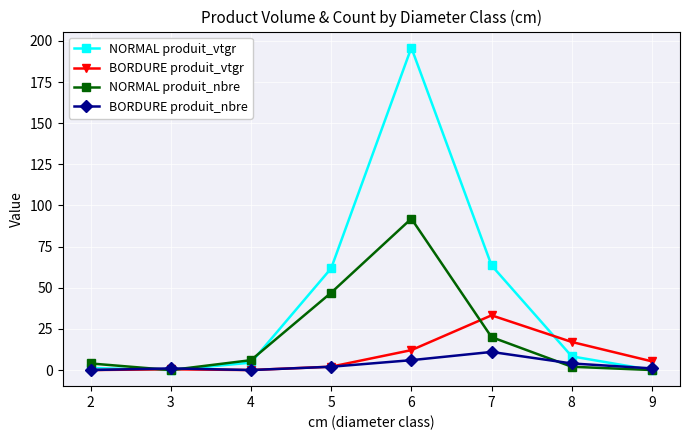

Is the value of BORDURE produit_vtgr at 9 greater than the value of BORDURE produit_nbre at 9?

Yes